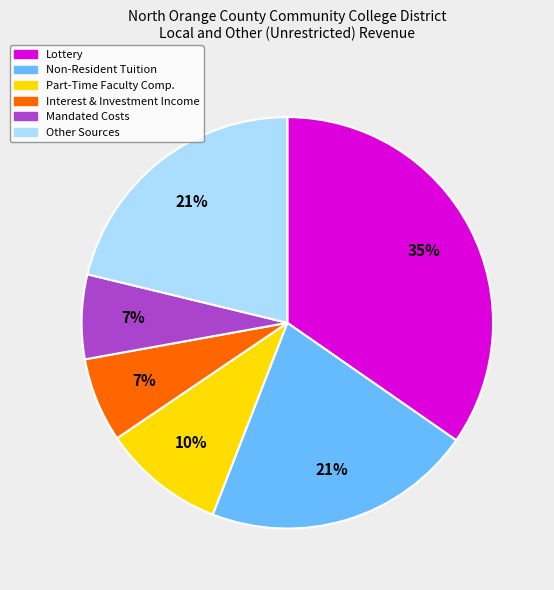

Is there any slice that represents more than half of the pie?

No